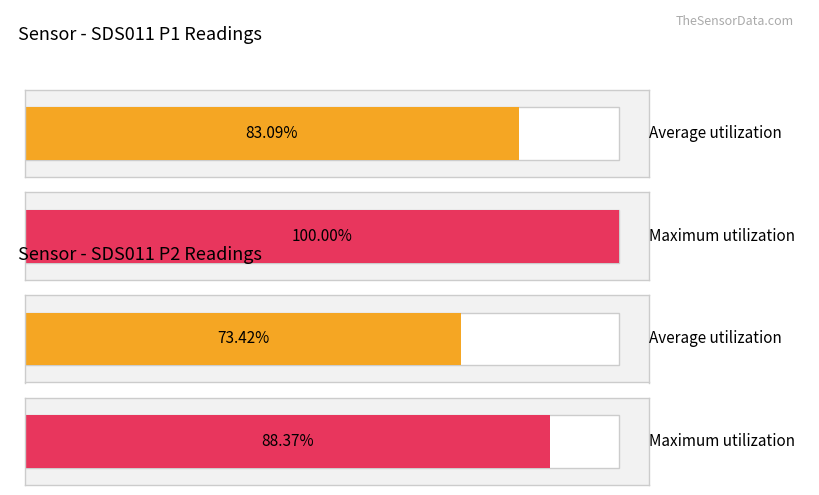

Which series has the largest total across all categories?

SDS_P1